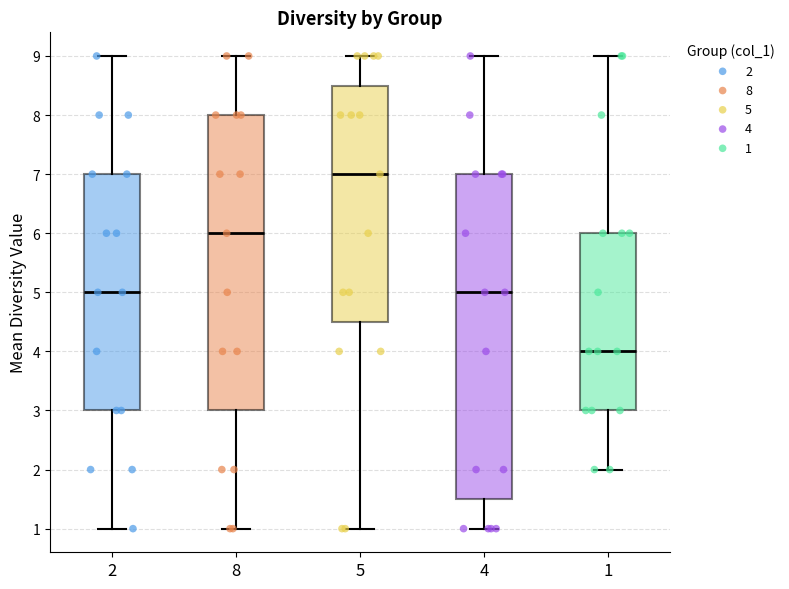

Which box's median line is the highest?

5